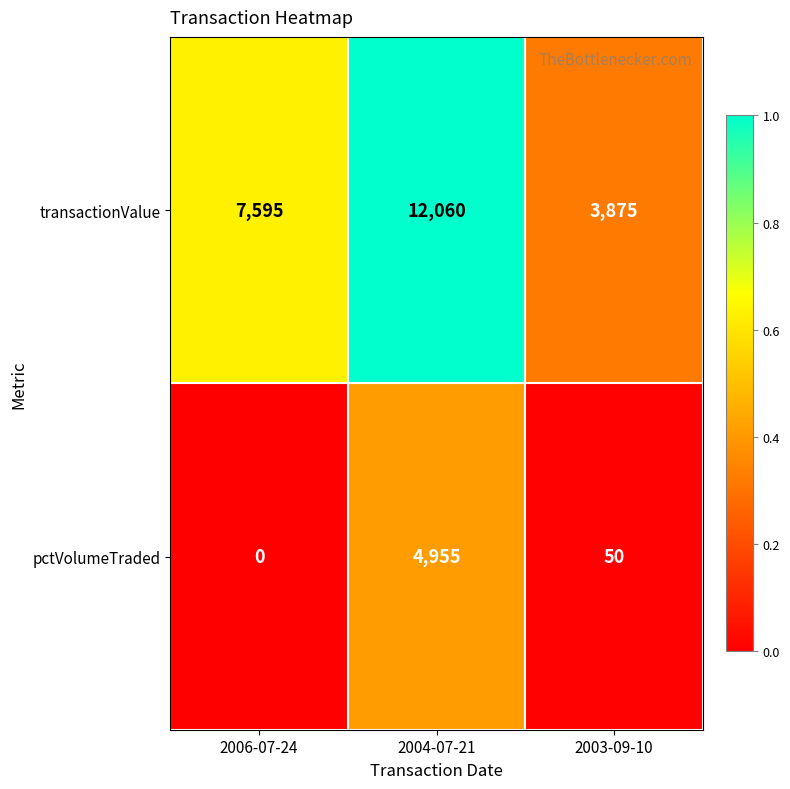

Reading right to left, list all the values displayed in this chart.

transactionValue: 3875	12060	7595
pctVolumeTraded: 50	4955	0